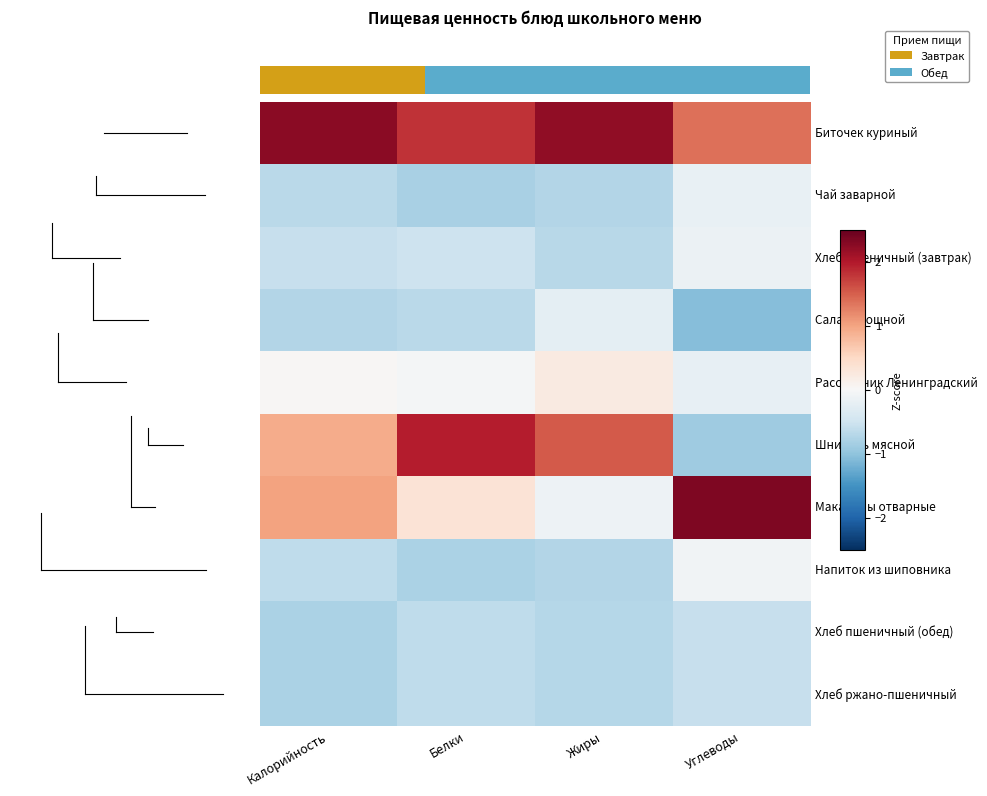

Which label corresponds to the largest value in the chart?

Углеводы